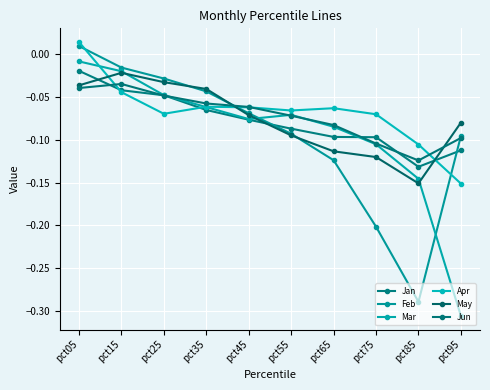

What is the total value across all series at pct05?

-0.1